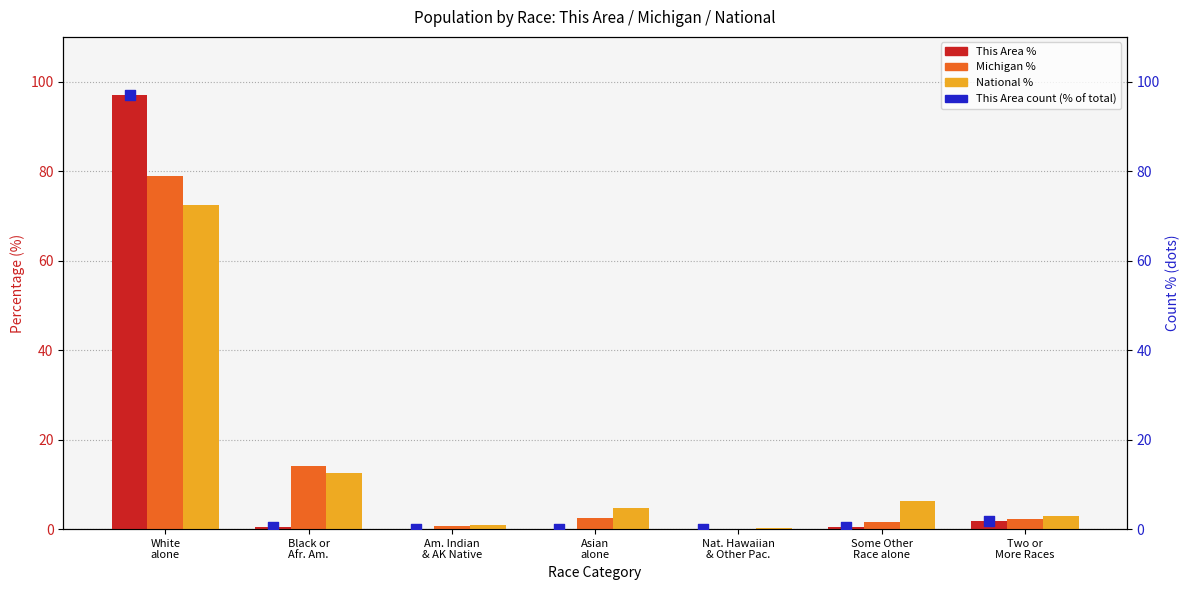

Which series has the largest total across all categories?

Michigan %